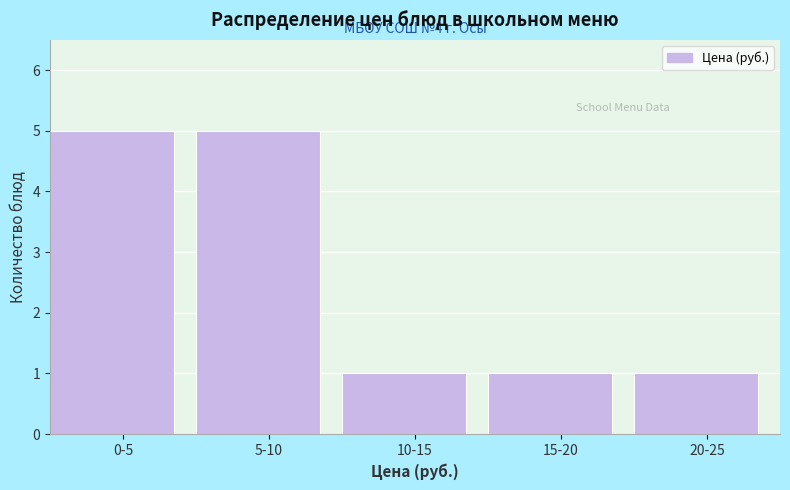

Reading left to right, extract all data points from this chart.

0-5=5	5-10=5	10-15=1	15-20=1	20-25=1